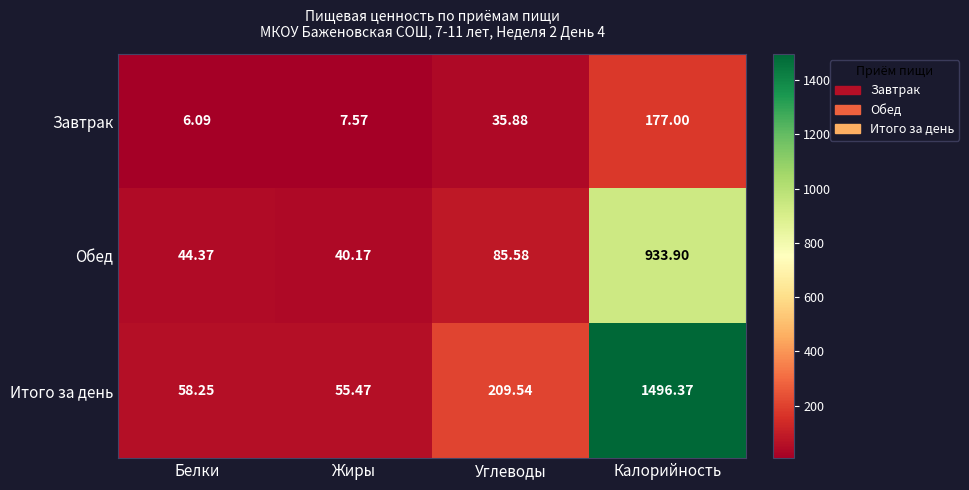

Which series has the widest spread of values?

Итого за день